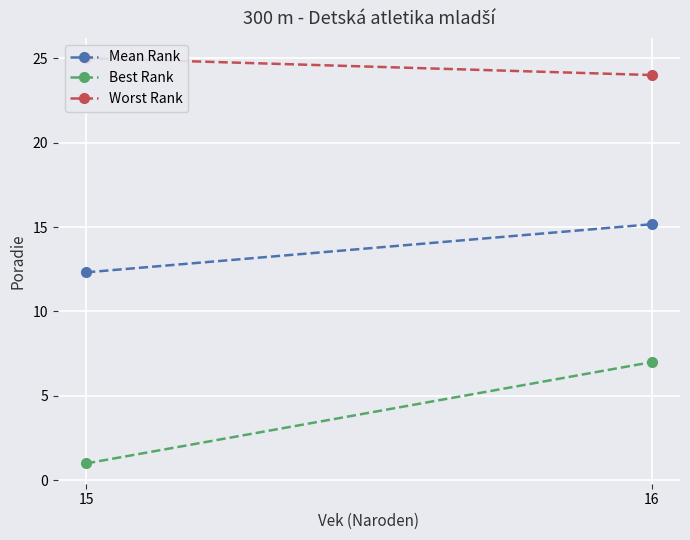

At which label does Mean Rank reach its minimum?

15